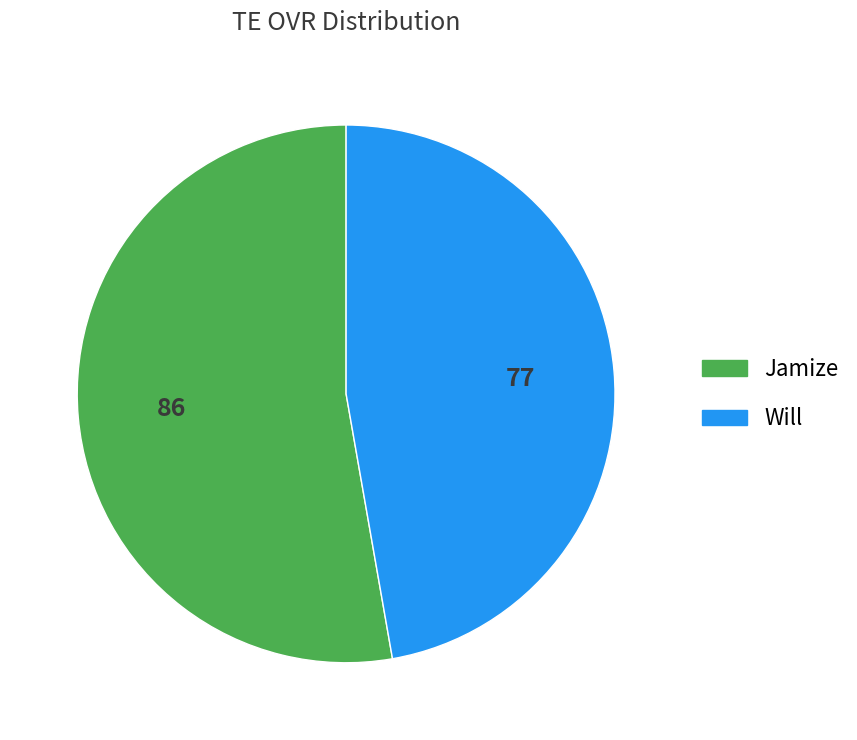

Which slice represents more than half of the pie?

Jamize